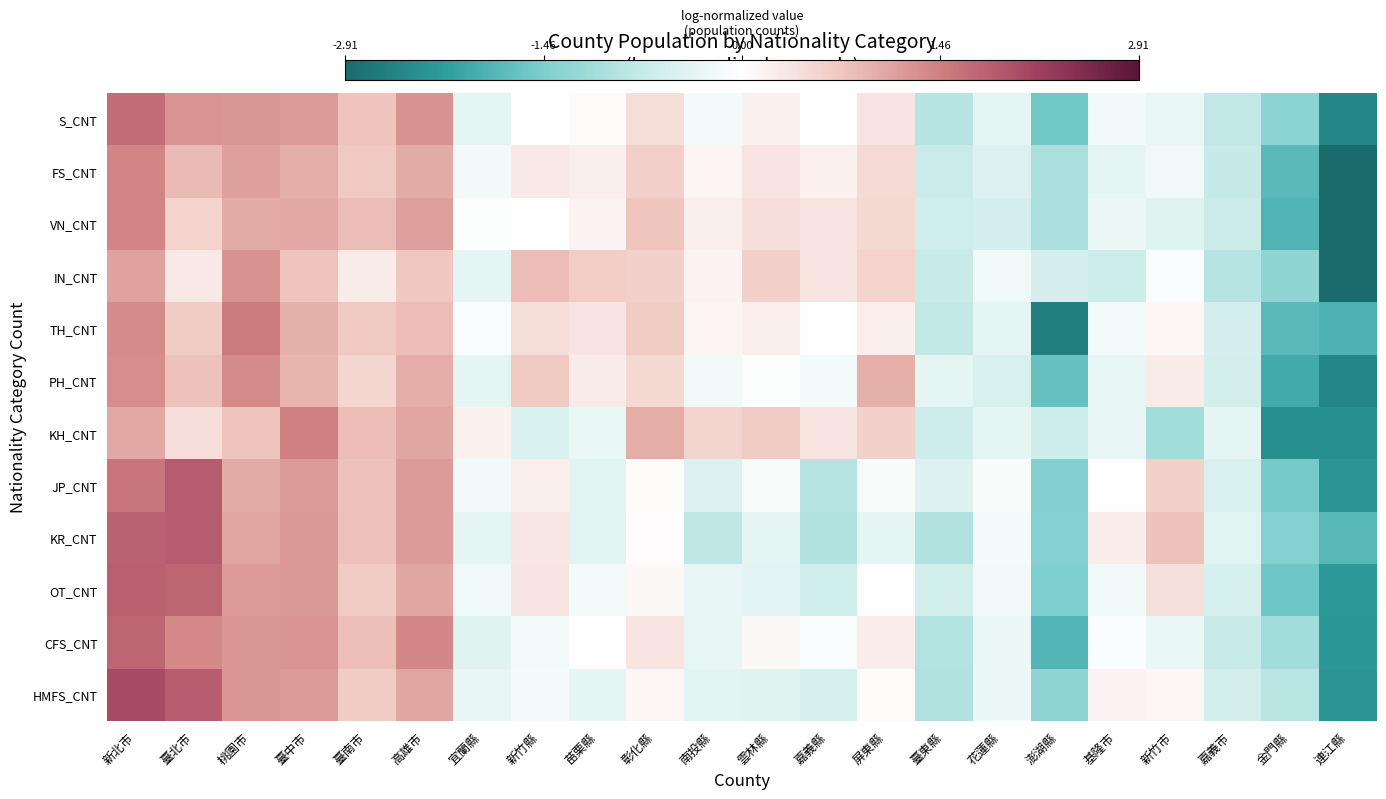

At 基隆市, list the series in order from largest to smallest.

KR_CNT, HMFS_CNT, JP_CNT, CFS_CNT, TH_CNT, OT_CNT, S_CNT, VN_CNT, KH_CNT, PH_CNT, FS_CNT, IN_CNT